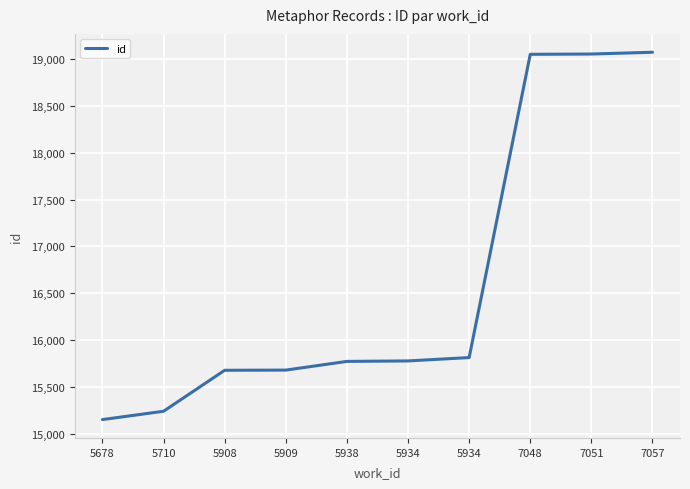

Does the chart have visible grid lines?

Yes